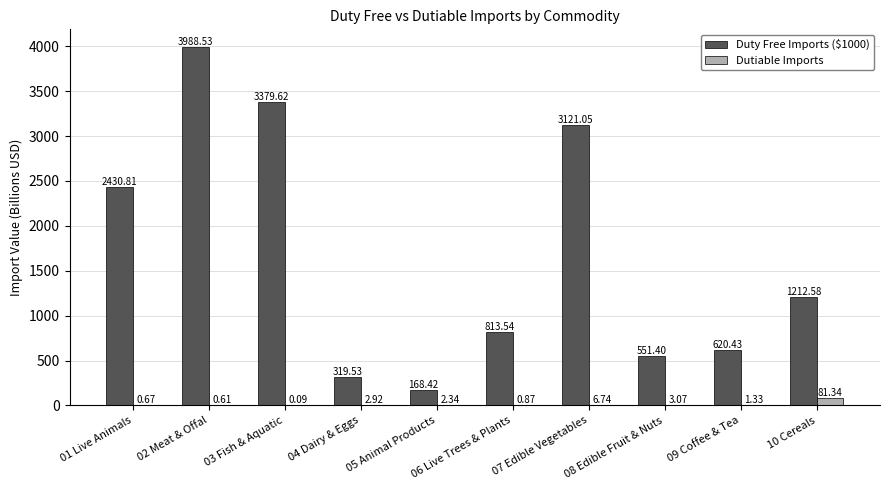

What is the sum of the Duty Free Imports ($1000) values at 05 Animal Products and 10 Cereals?

1381.0